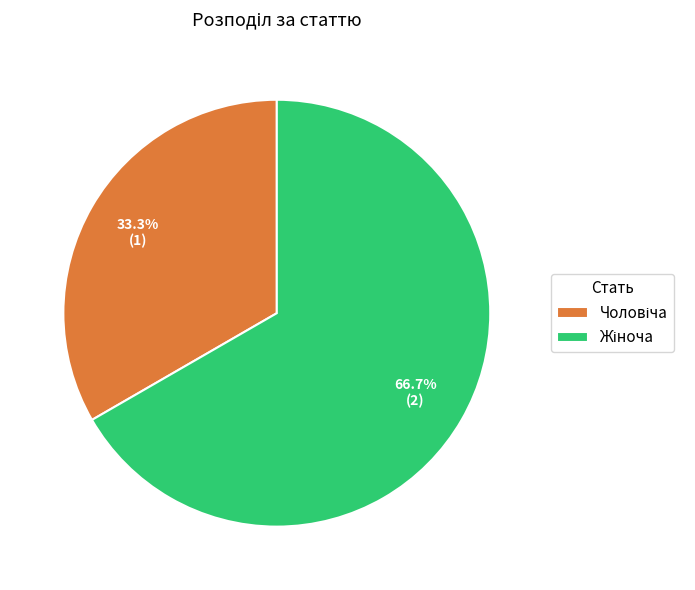

To the nearest percent, what is the average slice percentage?

50%